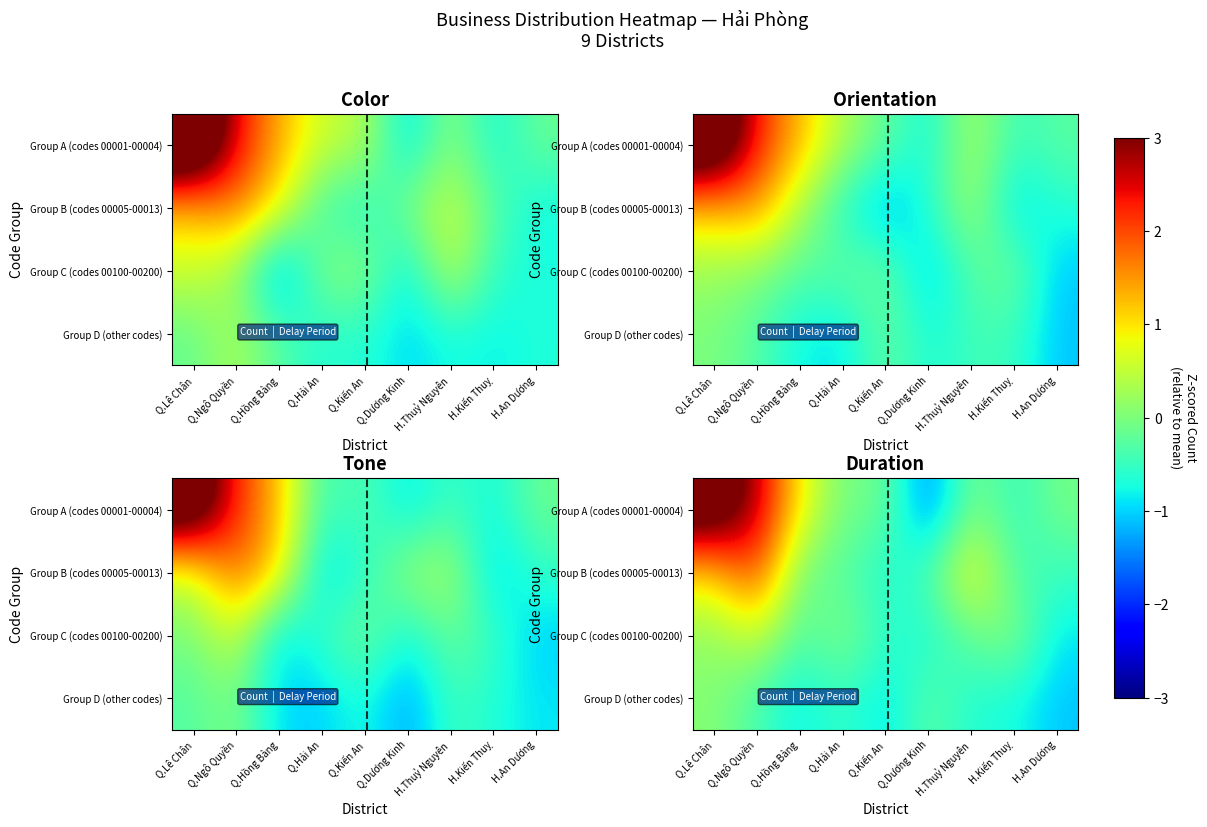

The value of row_3 at Q.Kiến An is -1.3. True or false?

False